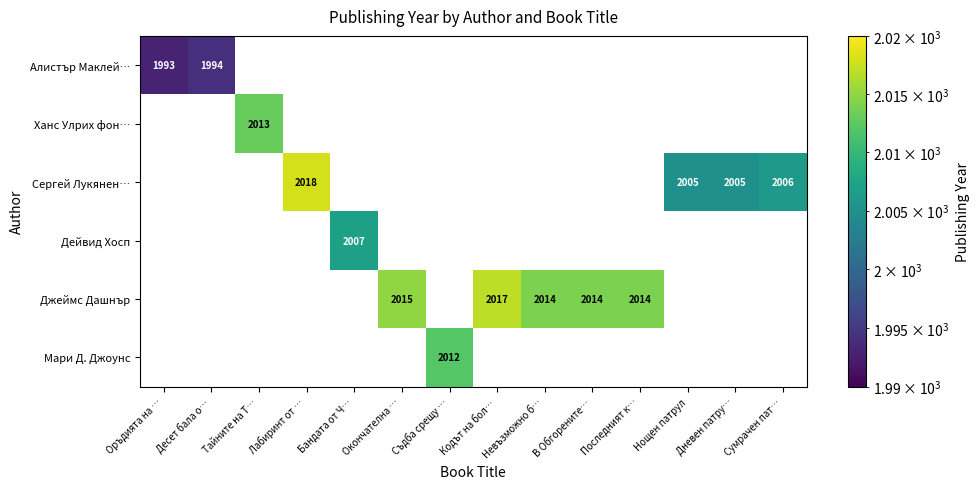

Is it true that Сергей Лукянен… equals 1031 at Нощен патрул?

False